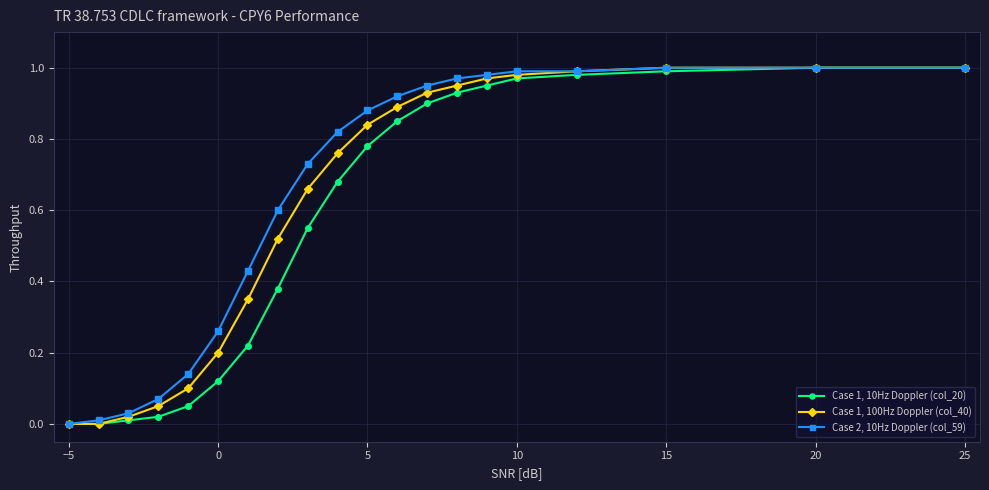

List the series in order of their overall mean, lowest first.

Case 1, 10Hz Doppler (col_20), Case 1, 100Hz Doppler (col_40), Case 2, 10Hz Doppler (col_59)